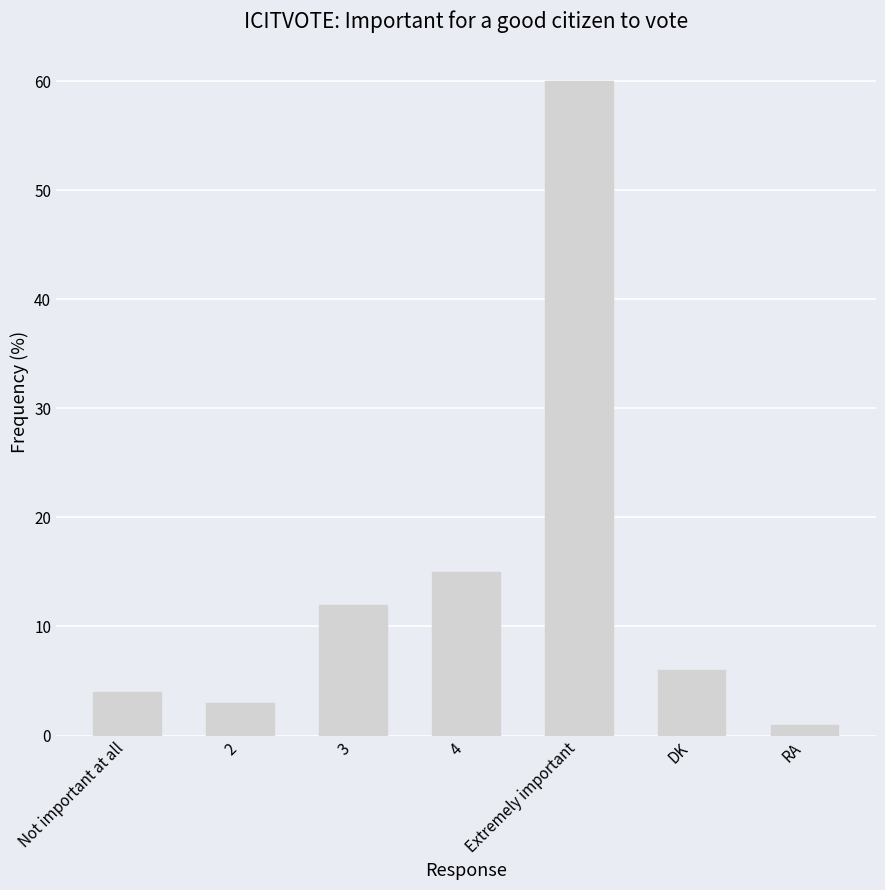

Is it true that the value at RA is 1?

True